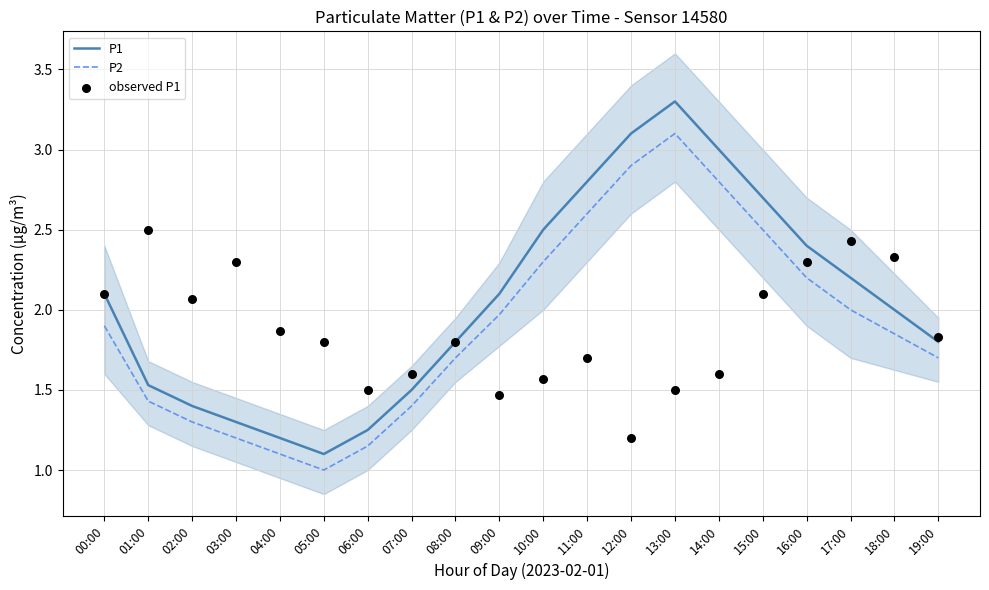

At which category is the sum across all series the highest?

13:00